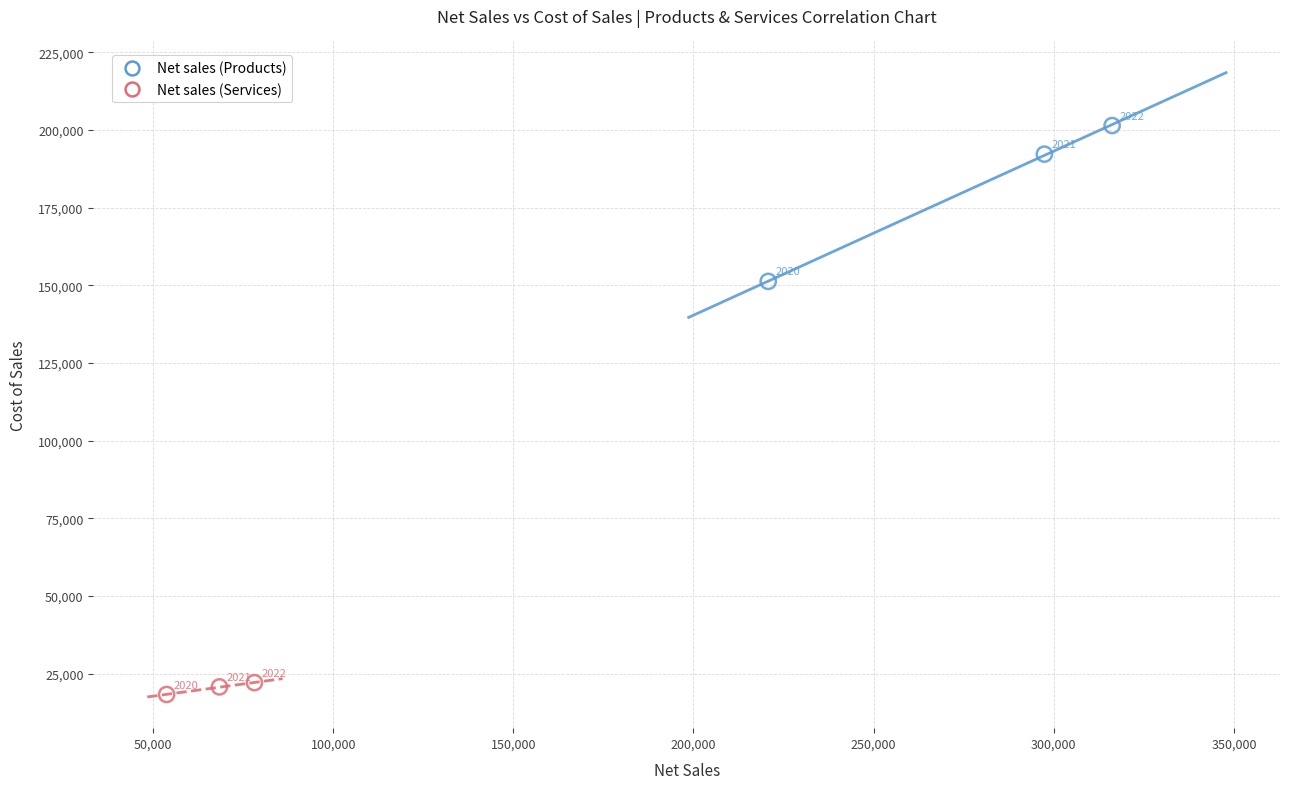

Which series contains the lowest Y value?

Net sales (Services)